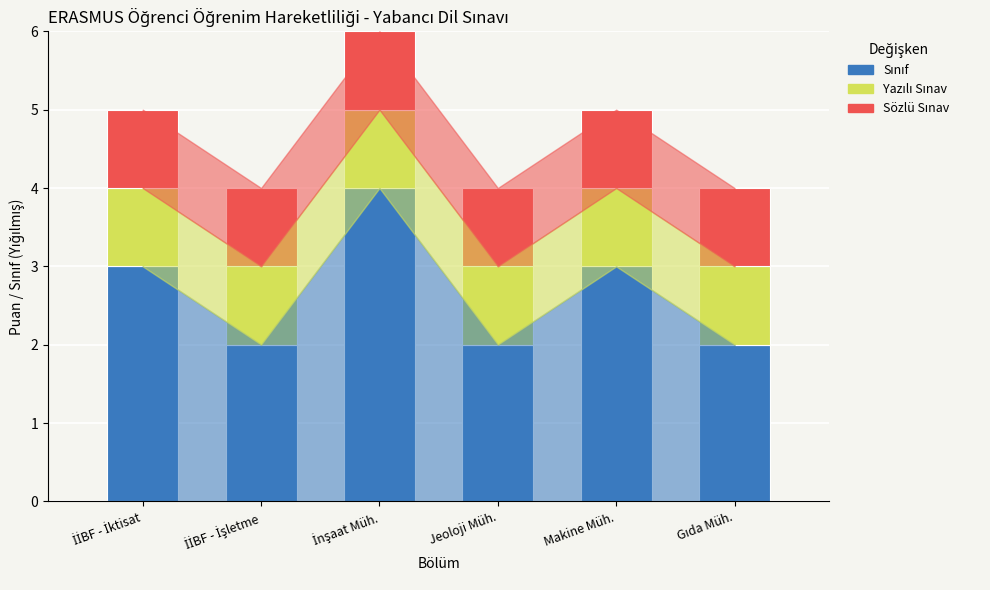

Count the number of categories in the chart.

6